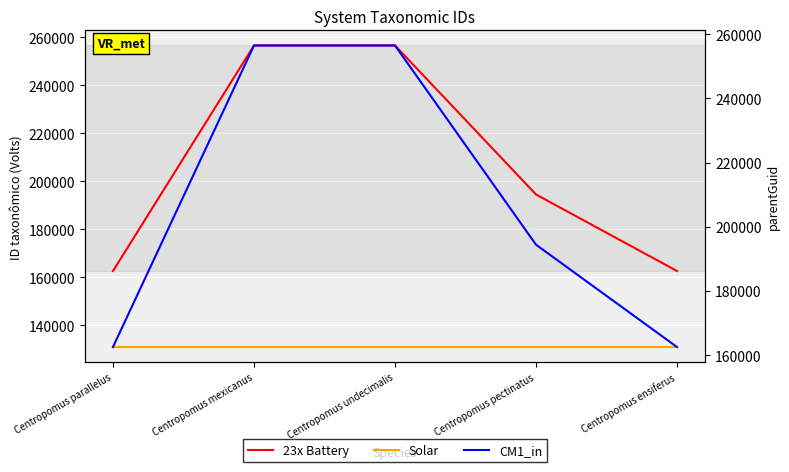

True or false: Solar and 23x Battery cross at least once.

False